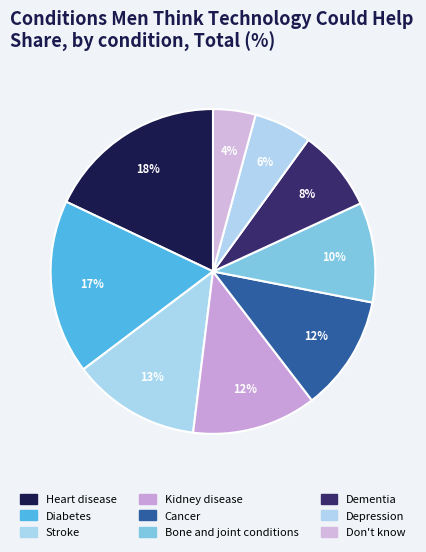

How many segments does this pie chart have?

9